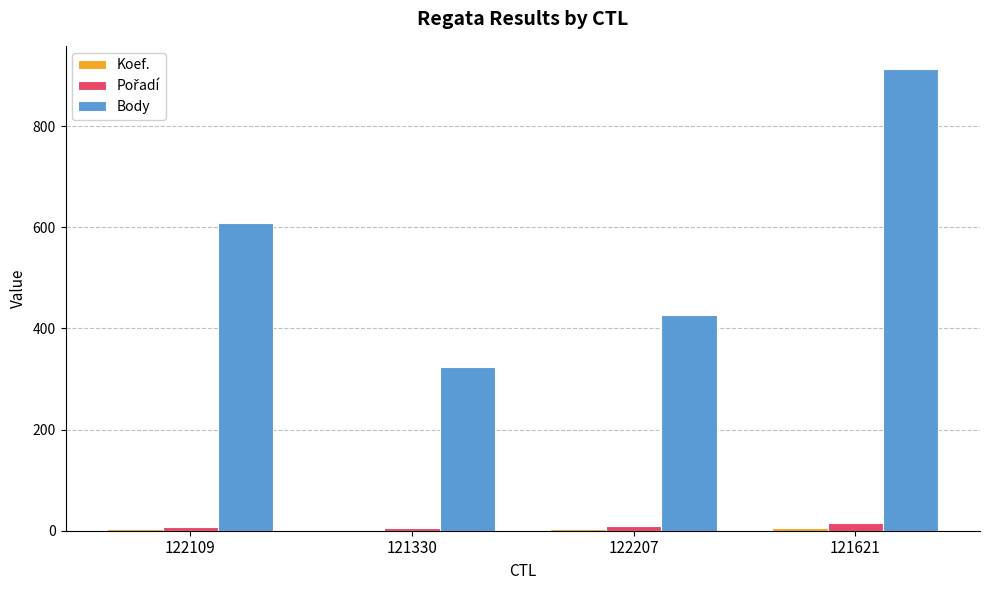

Between 121330 and 122207, which series saw the biggest shift?

Body